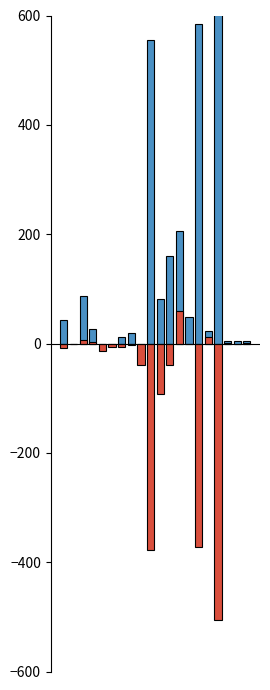

At 12, list the series in order from largest to smallest.

Current Therms, Diff